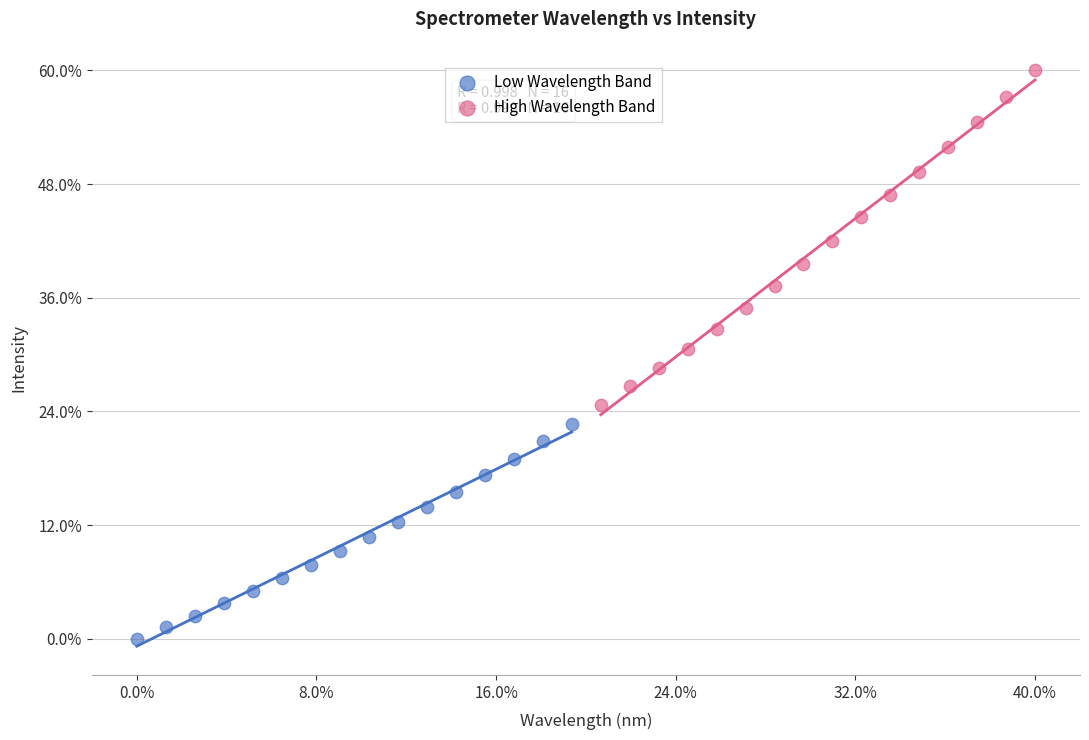

What are all the series names shown in the legend?

Low Wavelength Band, High Wavelength Band